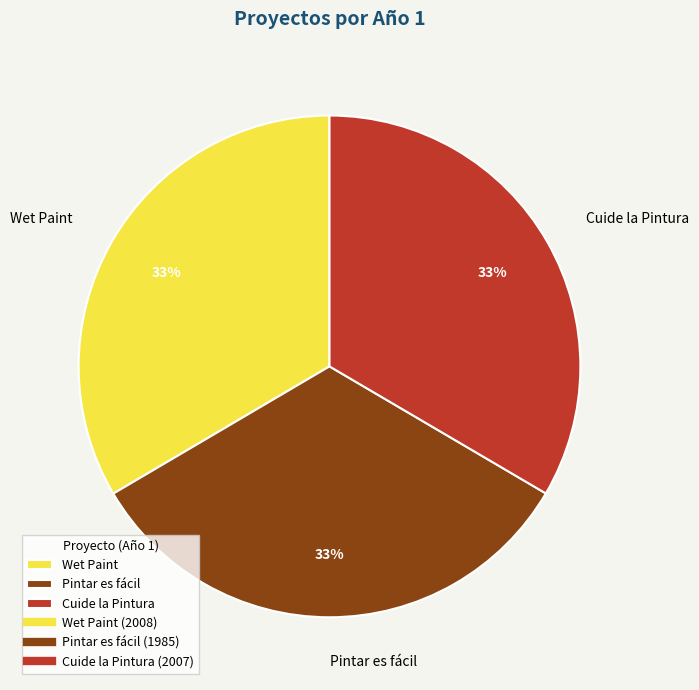

To the nearest percent, what percentage of the pie is Wet Paint?

33%